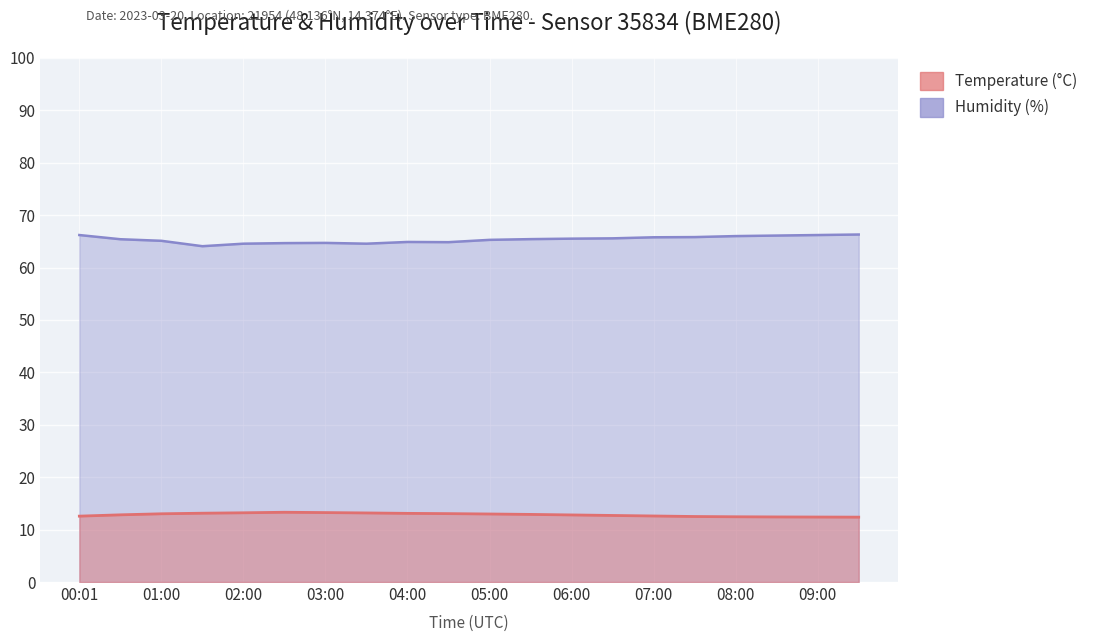

Which series has the largest range (max minus min)?

Humidity (%)